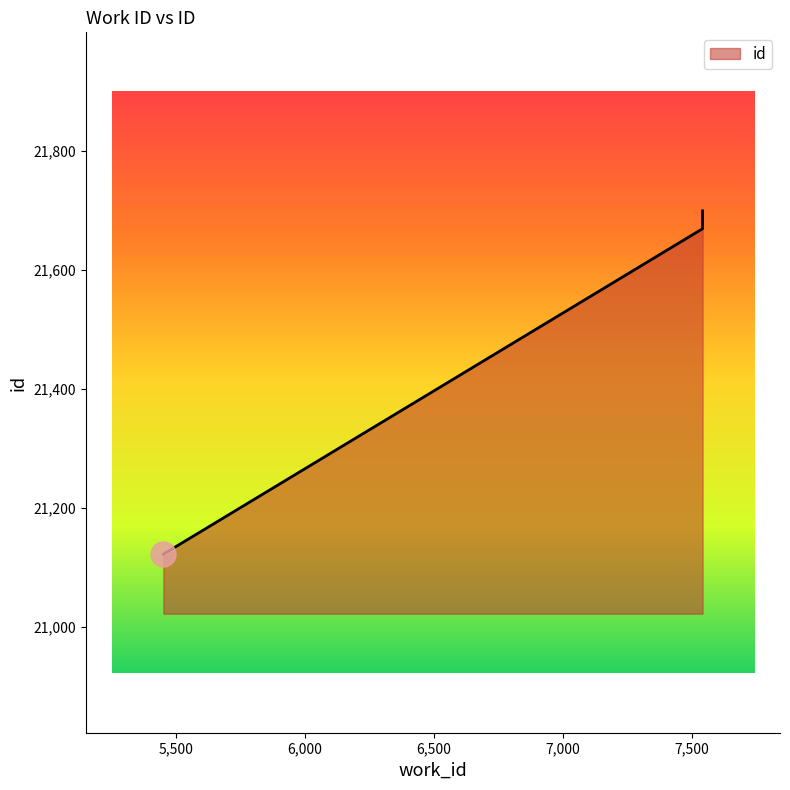

What is the sum of all values?

64490